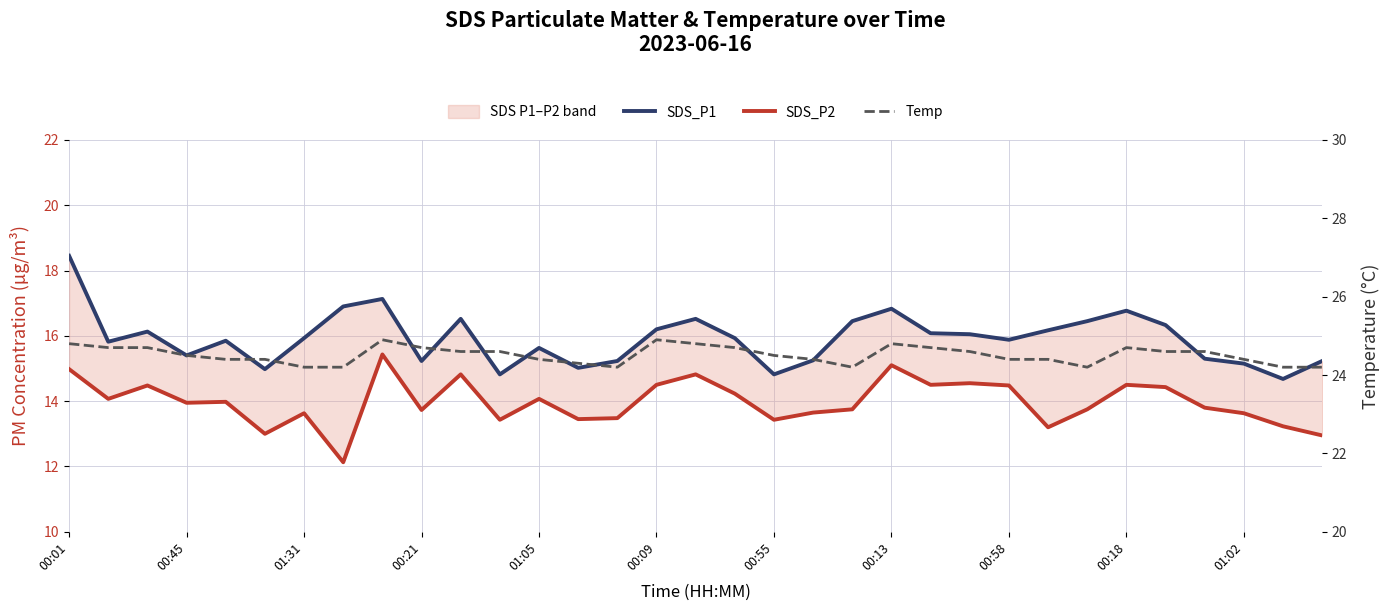

What is the difference between the maximum and minimum values in the SDS_P1 series?

3.8